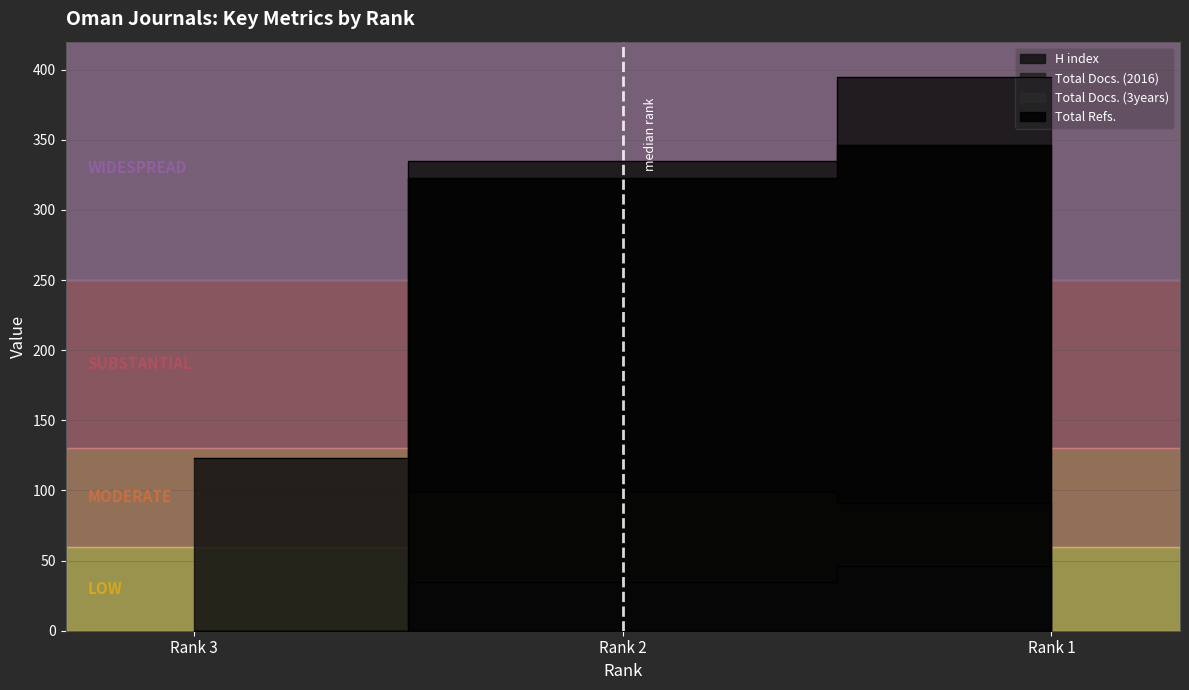

What is the sum of the Total Refs. values at Rank 3 and Rank 2?

323